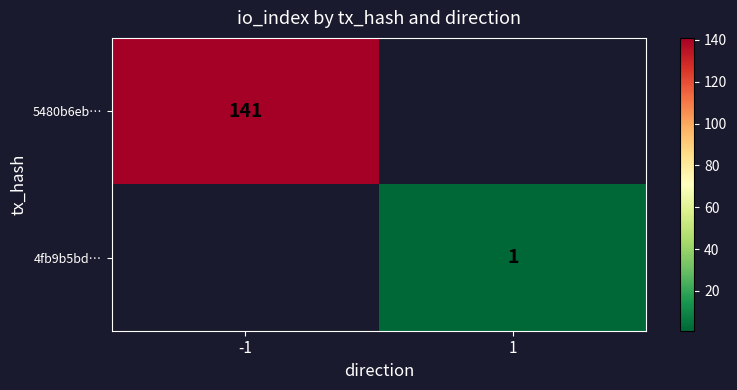

What is the maximum value shown in the chart?

141.0